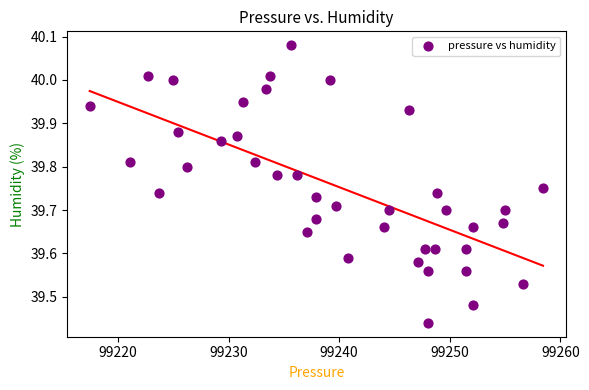

What is the range of X values (max minus min)?

41.0